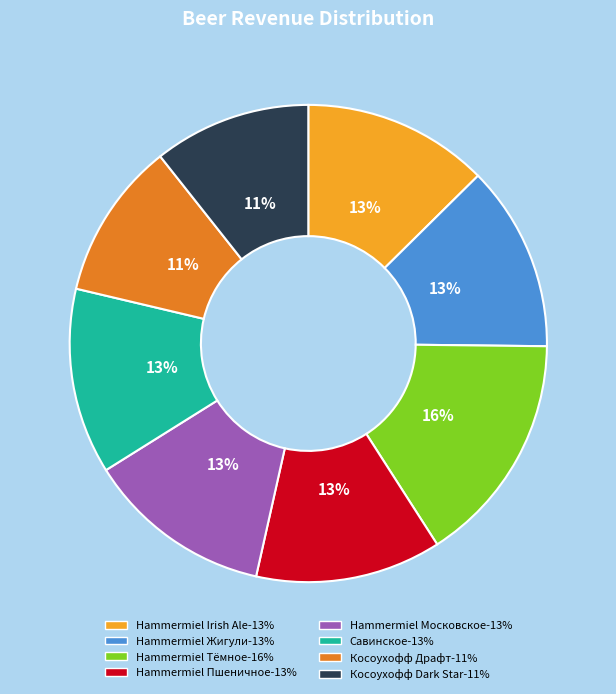

Is it true that Hammermiel Жигули is 13% of the pie?

True